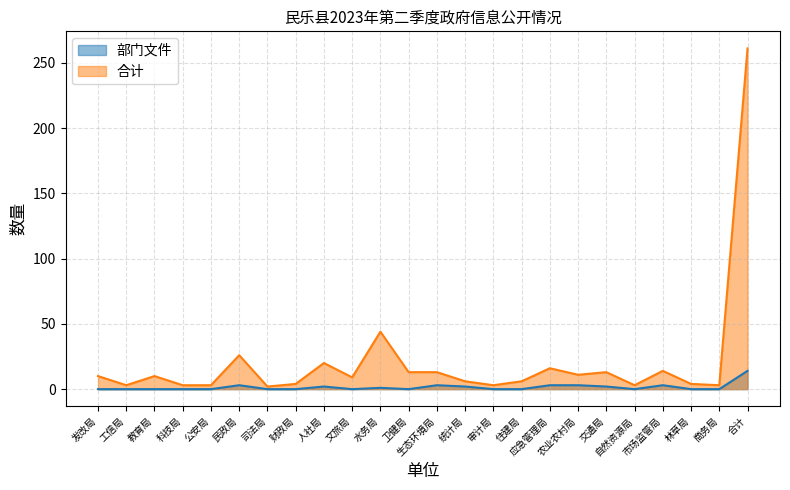

What position from the left is 审计局?

15